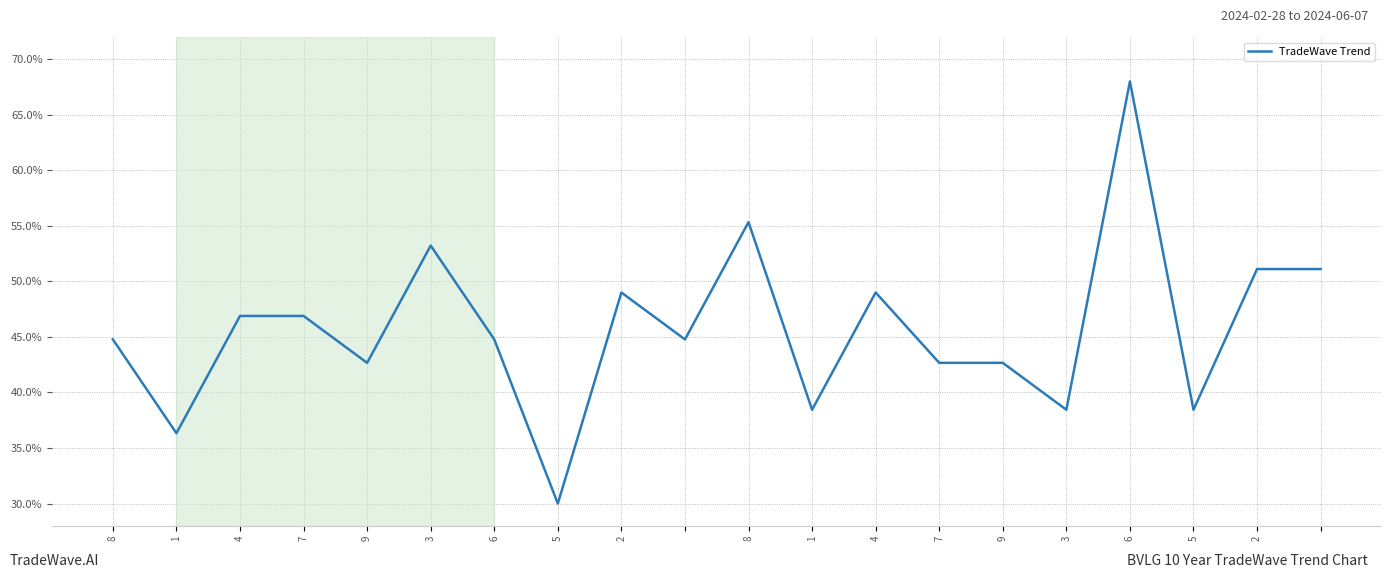

Is this an area chart (filled region under the line)?

No